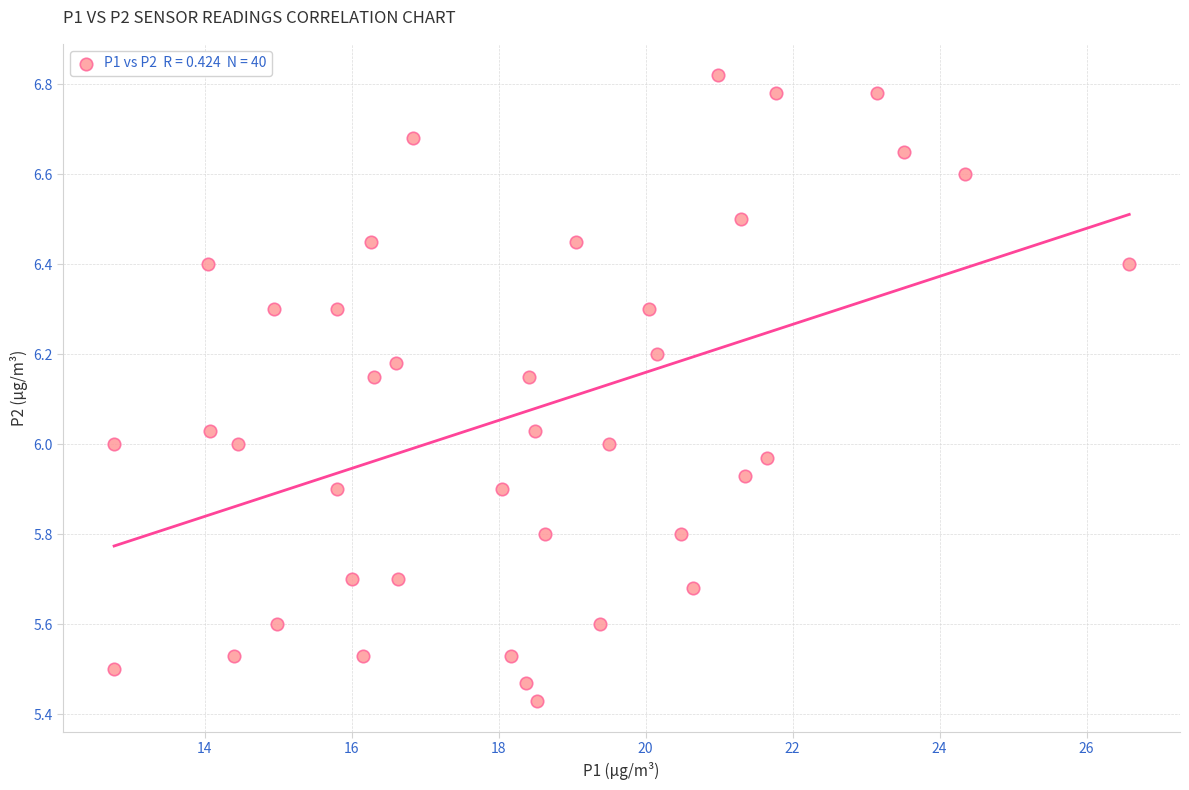

What is the range of X values (max minus min)?

13.8